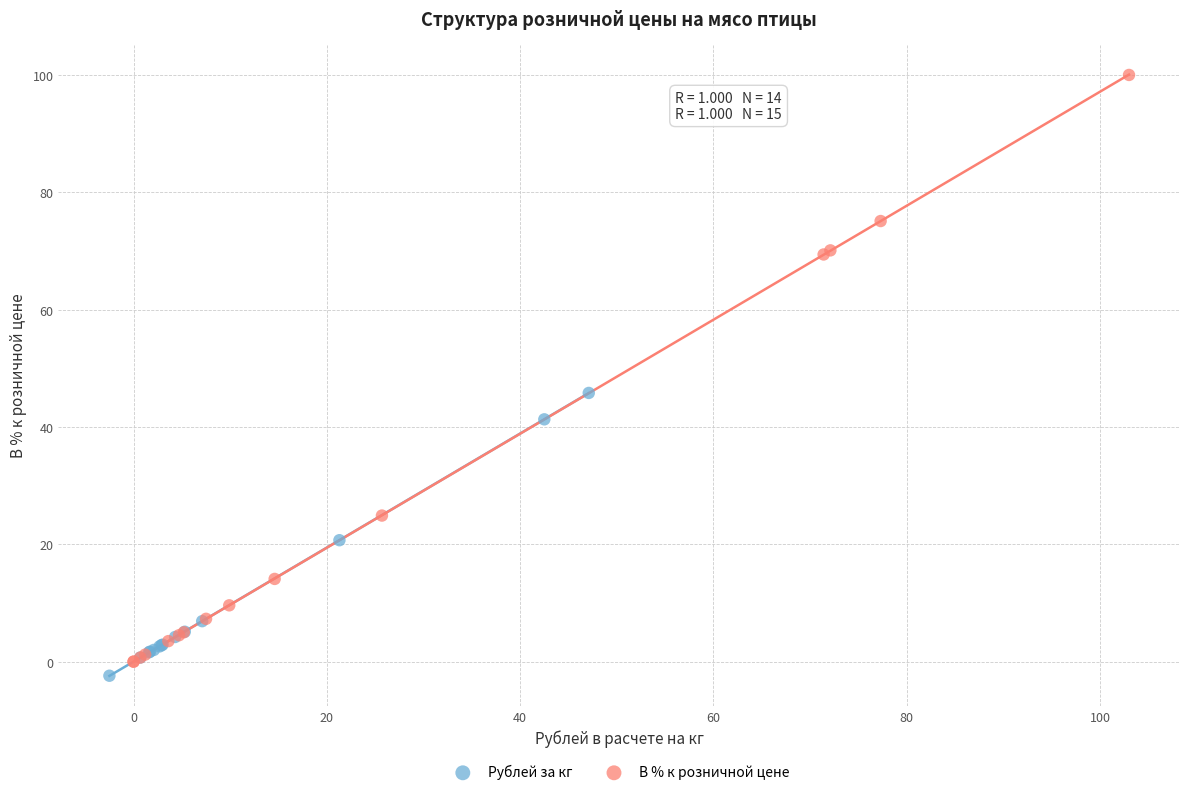

Which series contains the highest Y value?

В % к розничной цене